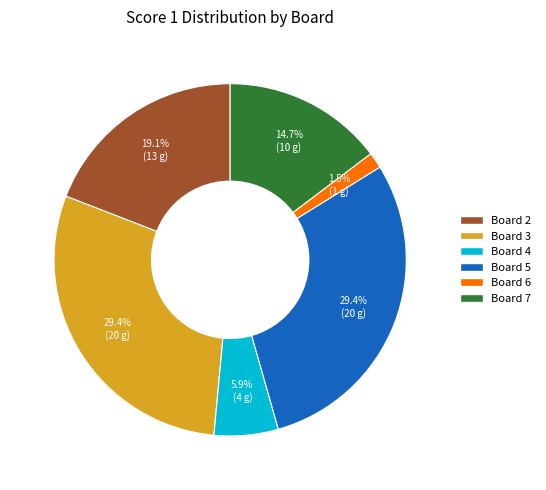

To the nearest percent, what portion does Board 5 represent?

29%